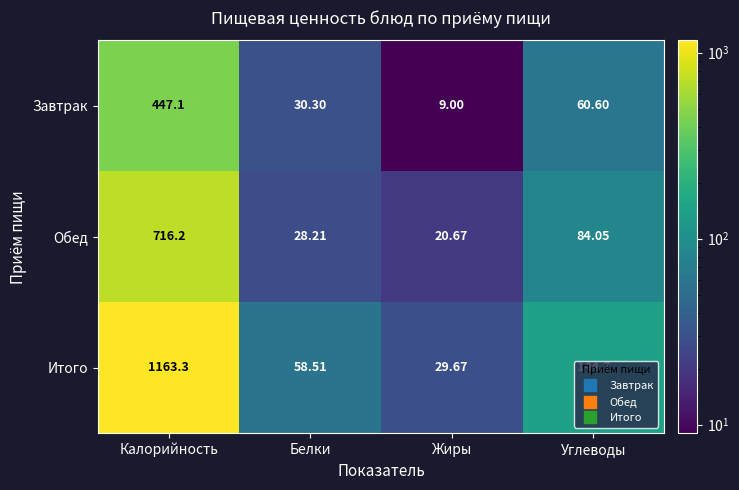

At which label does Итого first exceed 144?

Калорийность